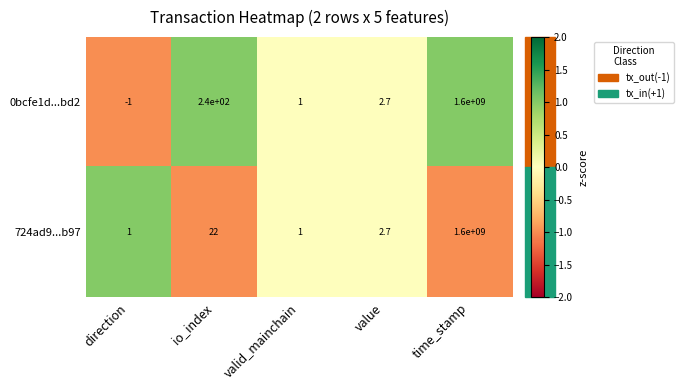

List the series in order of their overall mean, highest first.

0bcfe1d...bd2, 724ad9...b97